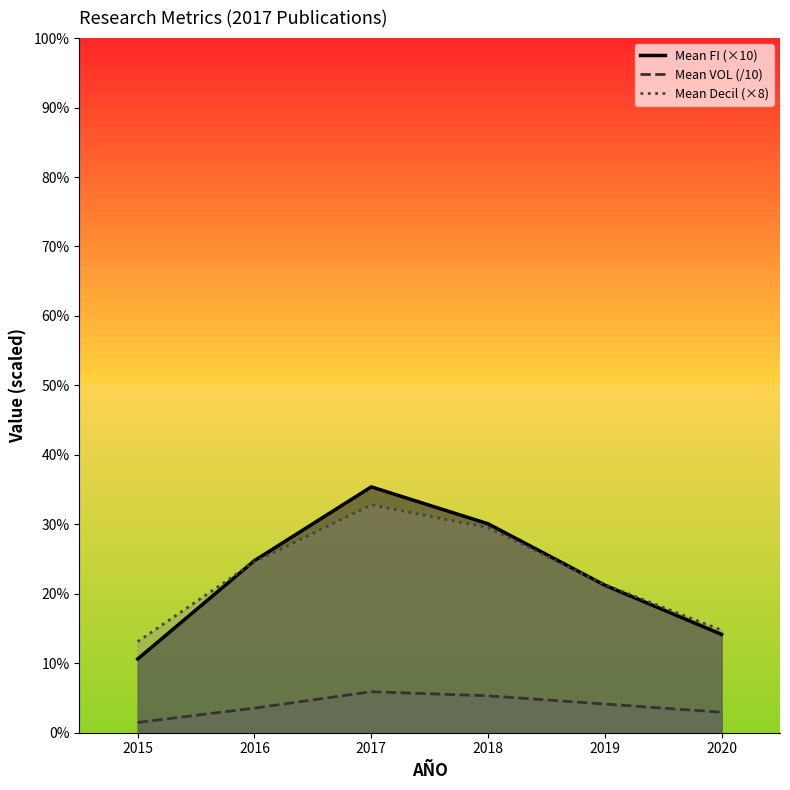

What is the difference between the highest and lowest values at 2015?

11.6